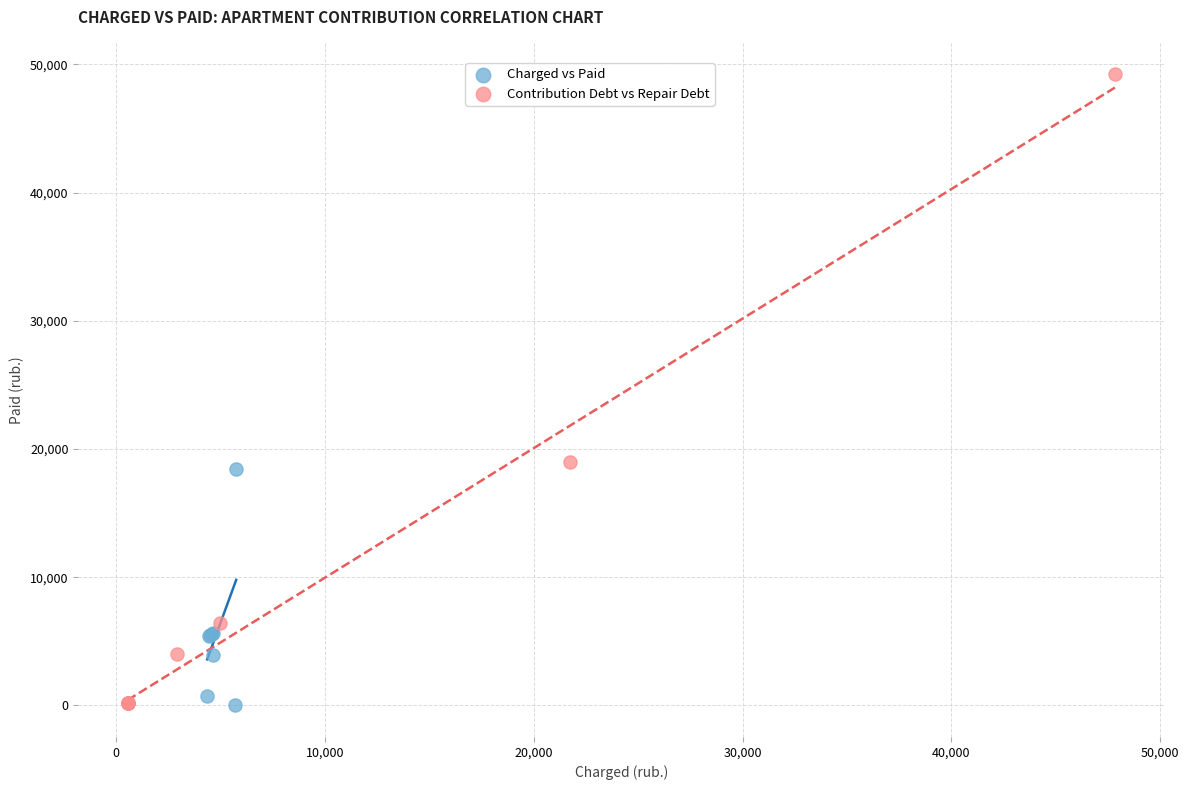

Which series contains the highest Y value?

Contribution Debt vs Repair Debt